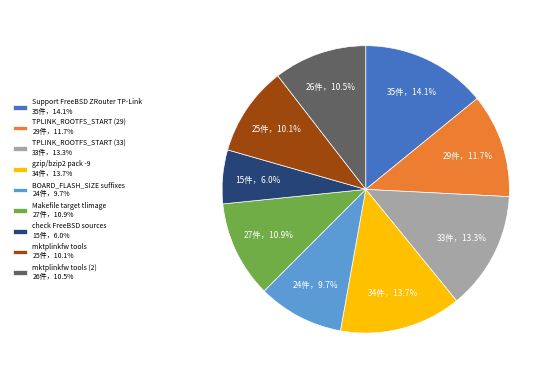

Count the number of slices in the pie.

9